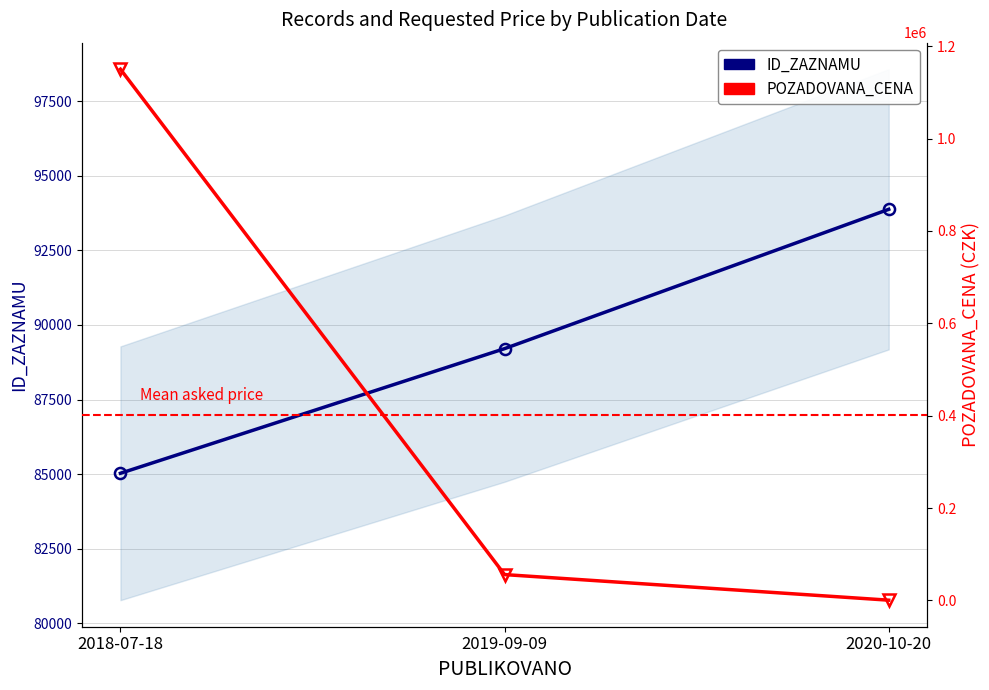

What is the value of the POZADOVANA_CENA point at the 3rd from the left?

600